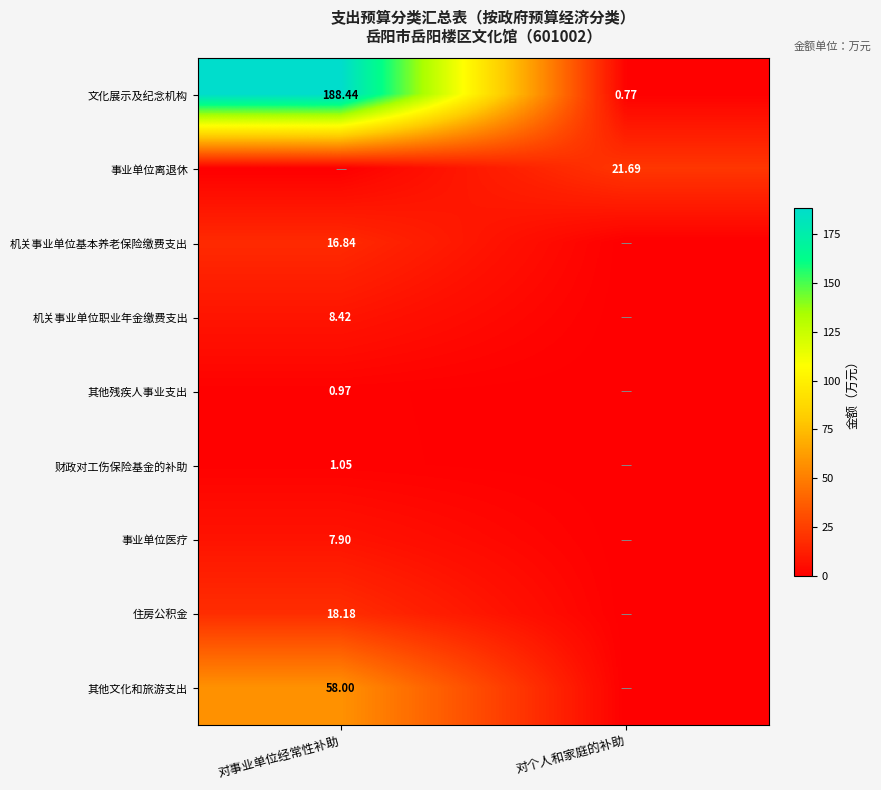

Is the value of 财政对工伤保险基金的补助 at 对事业单位经常性补助 greater than the value of 机关事业单位基本养老保险缴费支出 at 对事业单位经常性补助?

No